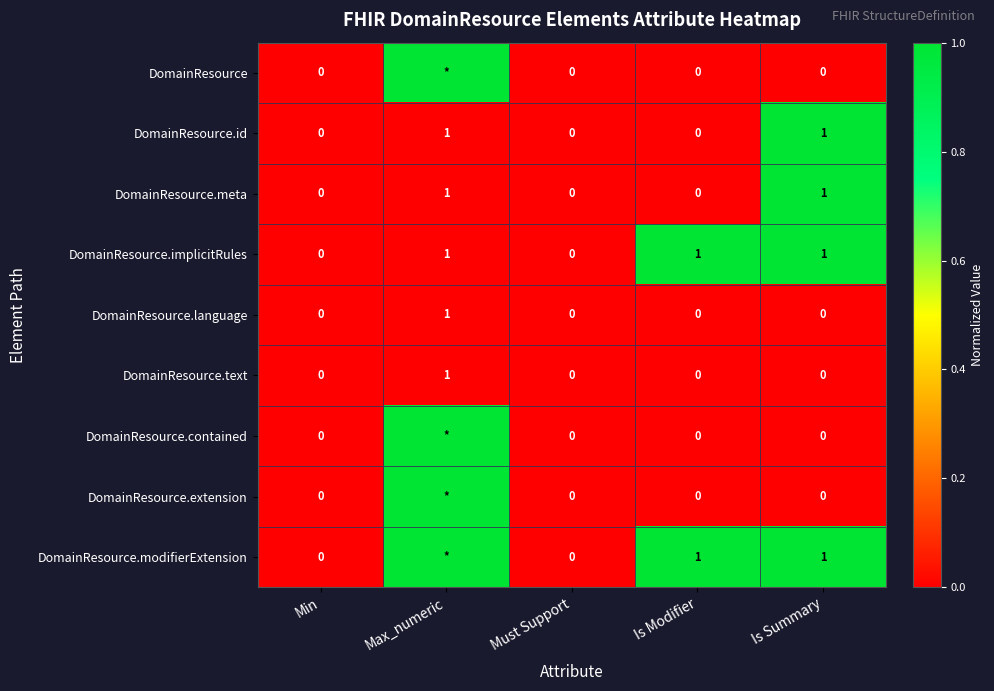

The DomainResource.meta series shows -1 at Must Support. True or false?

False